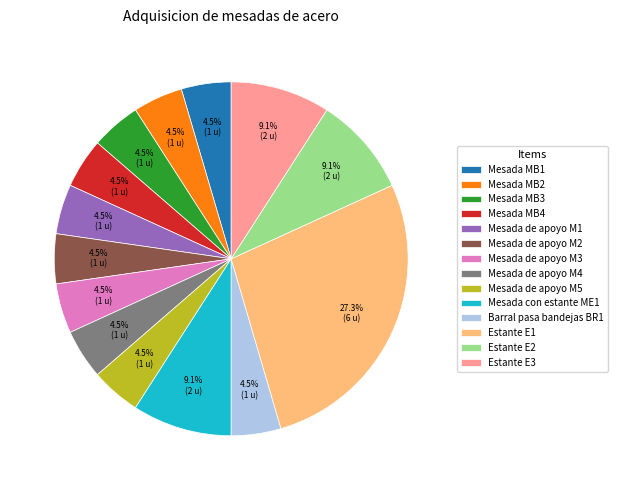

To the nearest percent, what percentage of the pie is Mesada con estante ME1?

9%